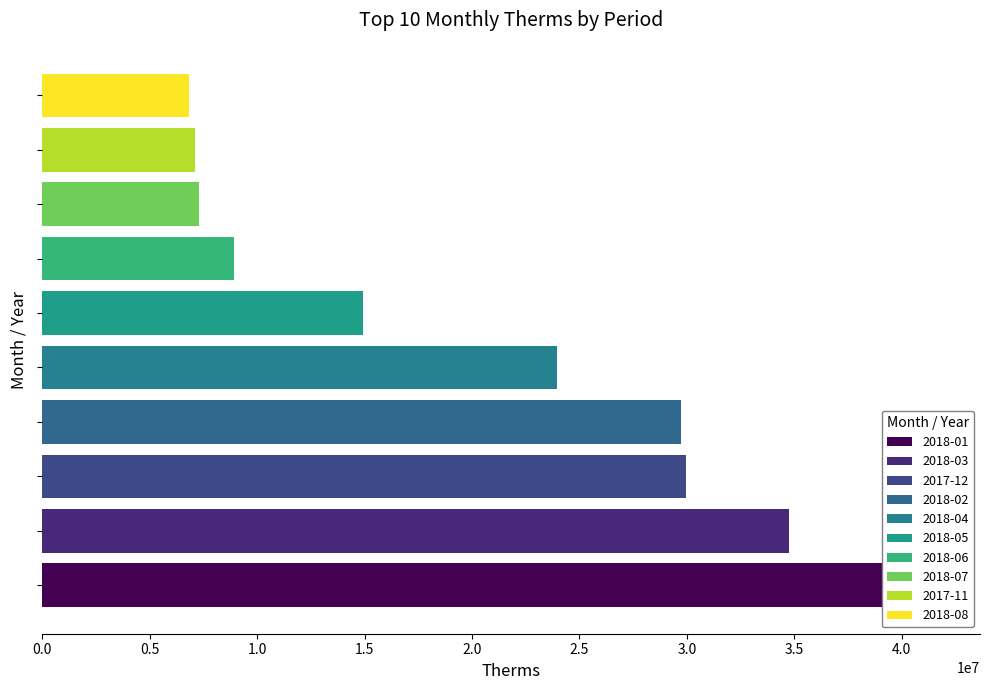

What is the sum of all values?

205100420